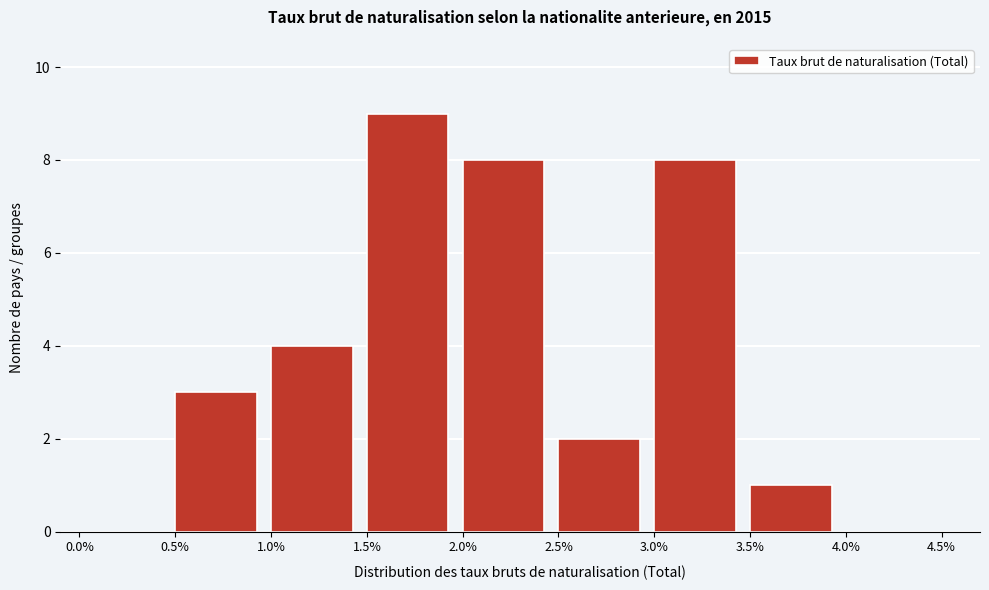

Reading left to right, transcribe this chart: for each bar, give the range it covers on the x-axis and its height. The values are not printed on the chart, so give them approximately, as read against the axis.

0.0% to 0.5%: 0
0.5% to 1.0%: 3
1.0% to 1.5%: 4
1.5% to 2.0%: 9
2.0% to 2.5%: 8
2.5% to 3.0%: 2
3.0% to 3.5%: 8
3.5% to 4.0%: 1
4.0% to 4.5%: 0